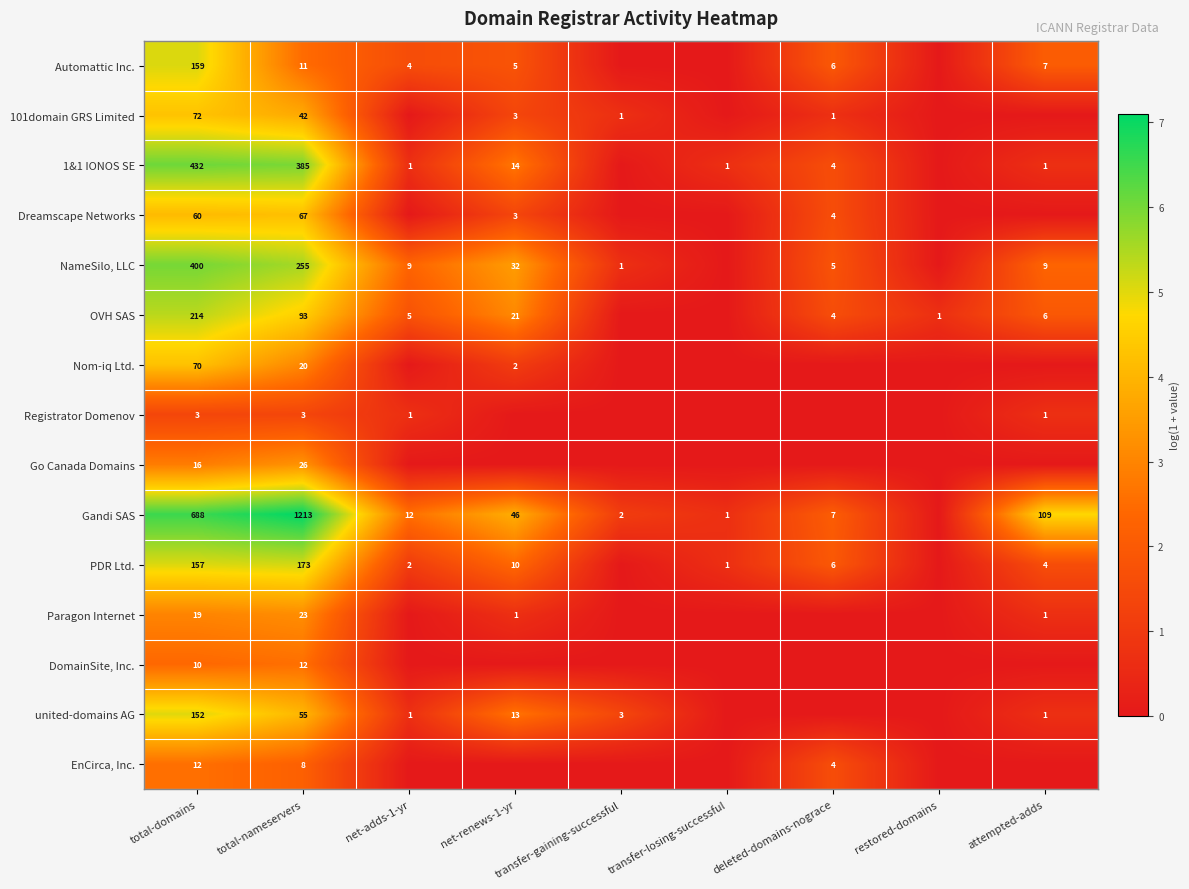

Is it true that Go Canada Domains equals 24 at total-domains?

False